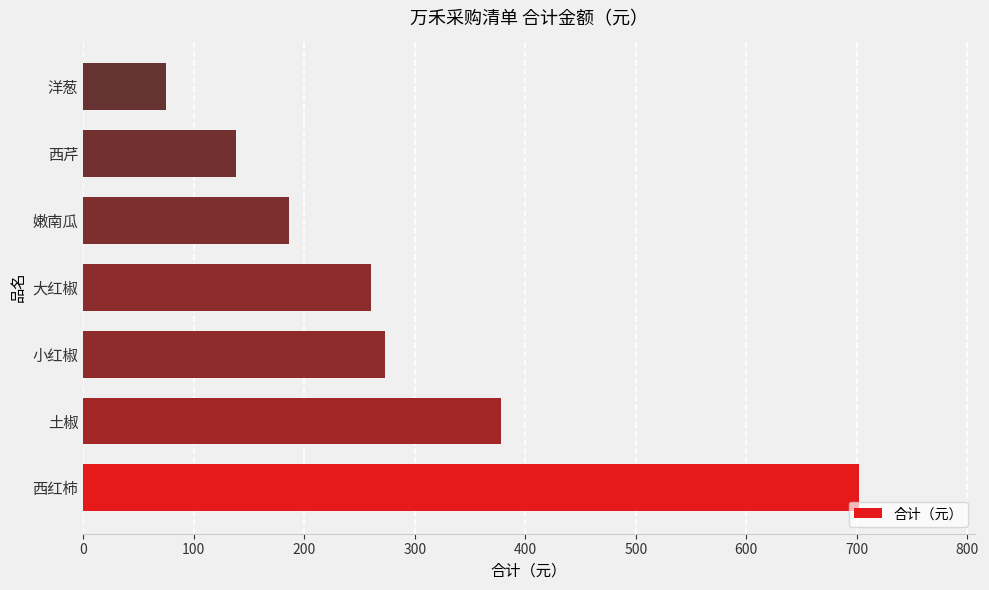

List the labels in order of value, largest first.

西红柿, 土椒, 小红椒, 大红椒, 嫩南瓜, 西芹, 洋葱